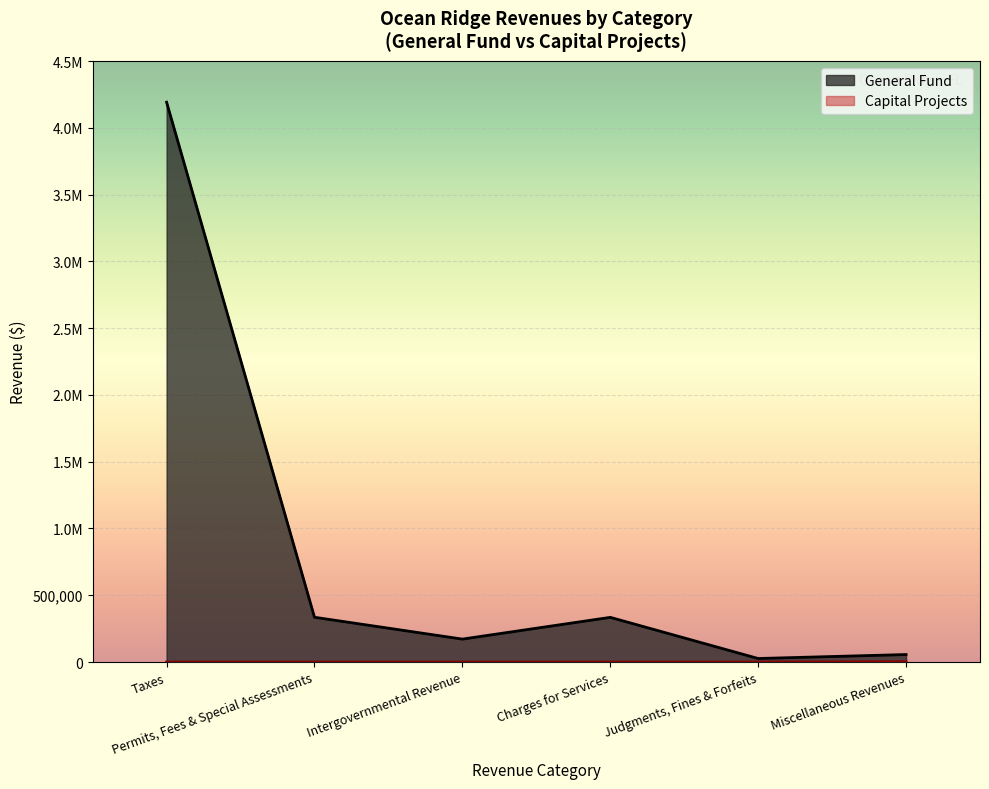

True or false: Charges for Services has a value of -174511 at Permanent.

False